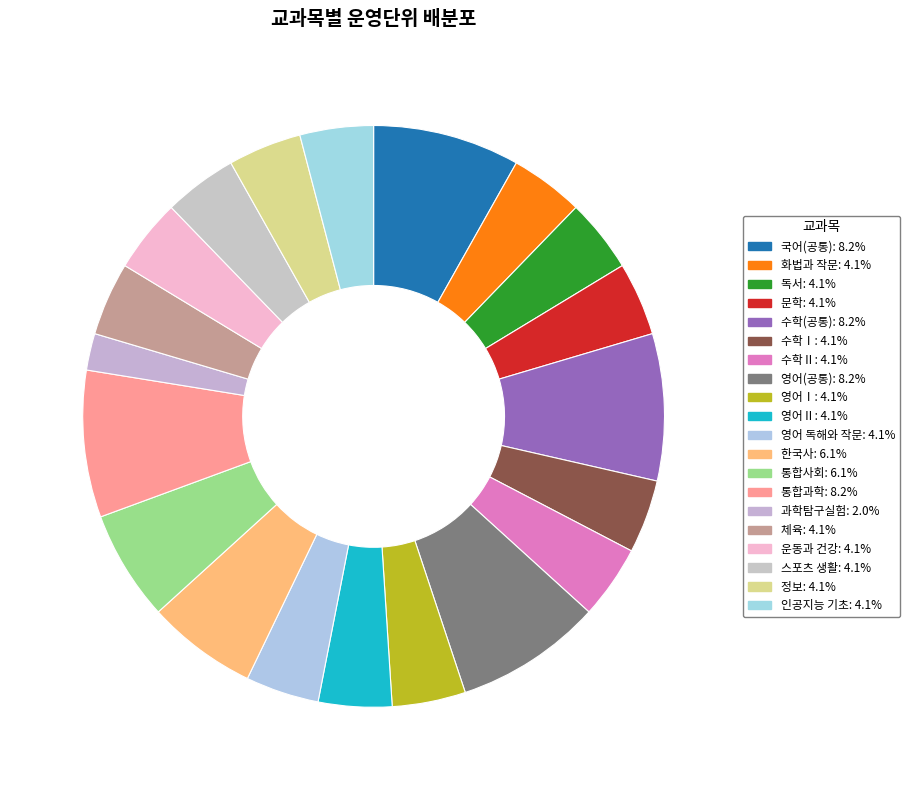

Count the number of slices in the pie.

20